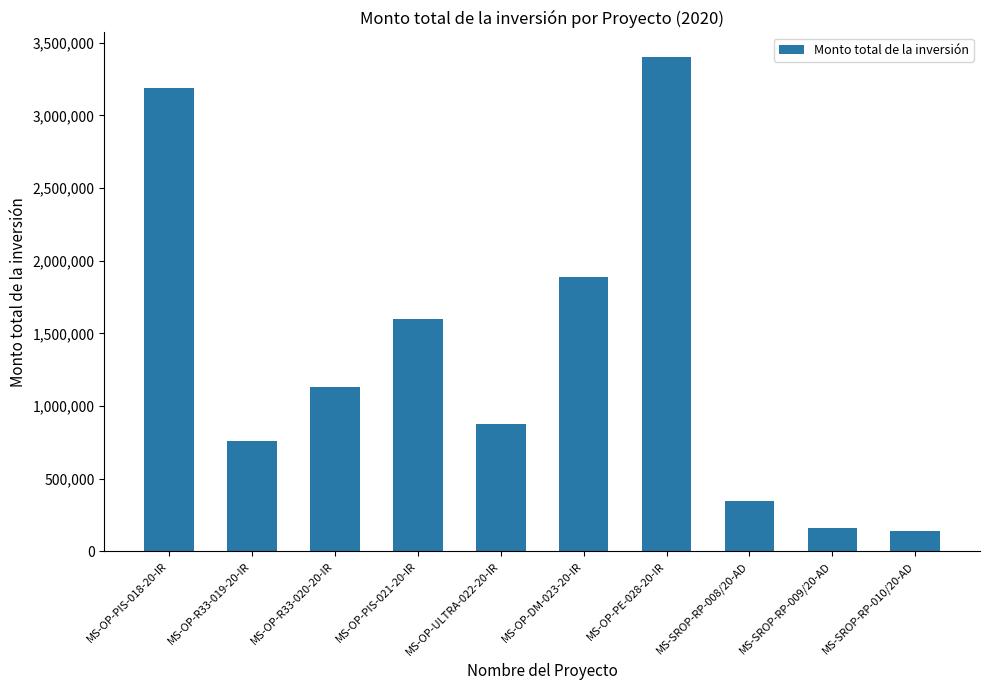

Approximately how many times larger is the value at MS-OP-PIS-021-20-IR compared to MS-OP-DM-023-20-IR?

0.8